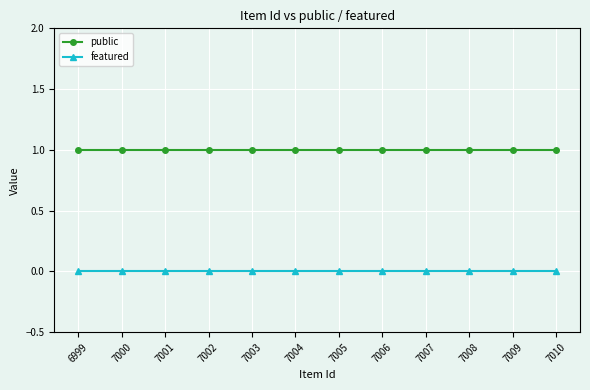

Rank the series by their average value, from lowest to highest.

featured, public